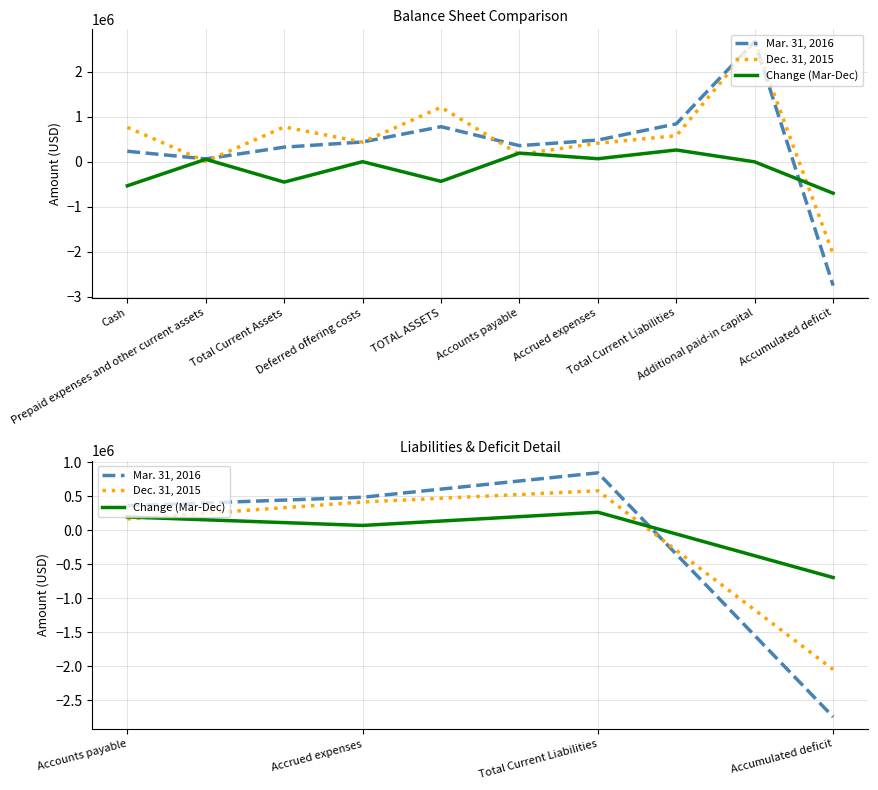

Is the value of Mar. 31, 2016 at Accumulated deficit greater than the value of Dec. 31, 2015 at Accumulated deficit?

No